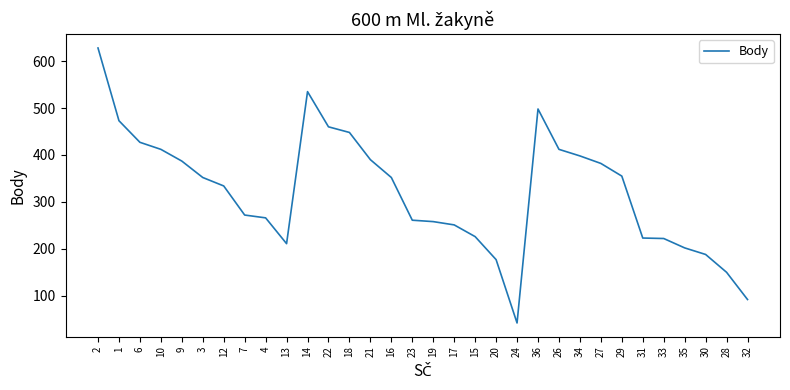

What value does the data have at 22, to the nearest 50?

450